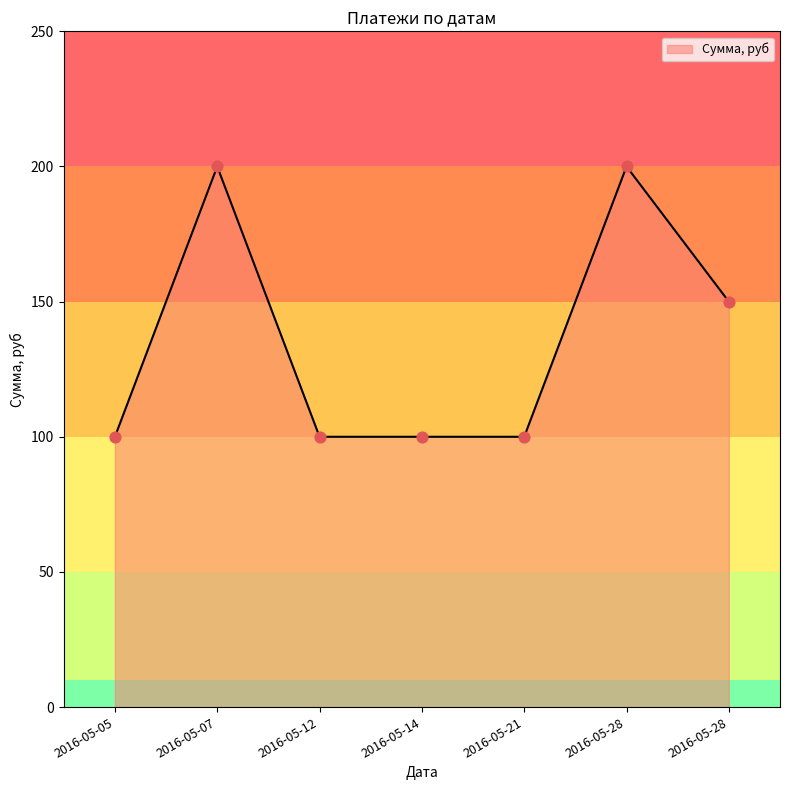

What is the ratio of the value at 2016-05-28 to the value at 2016-05-21?

1.5